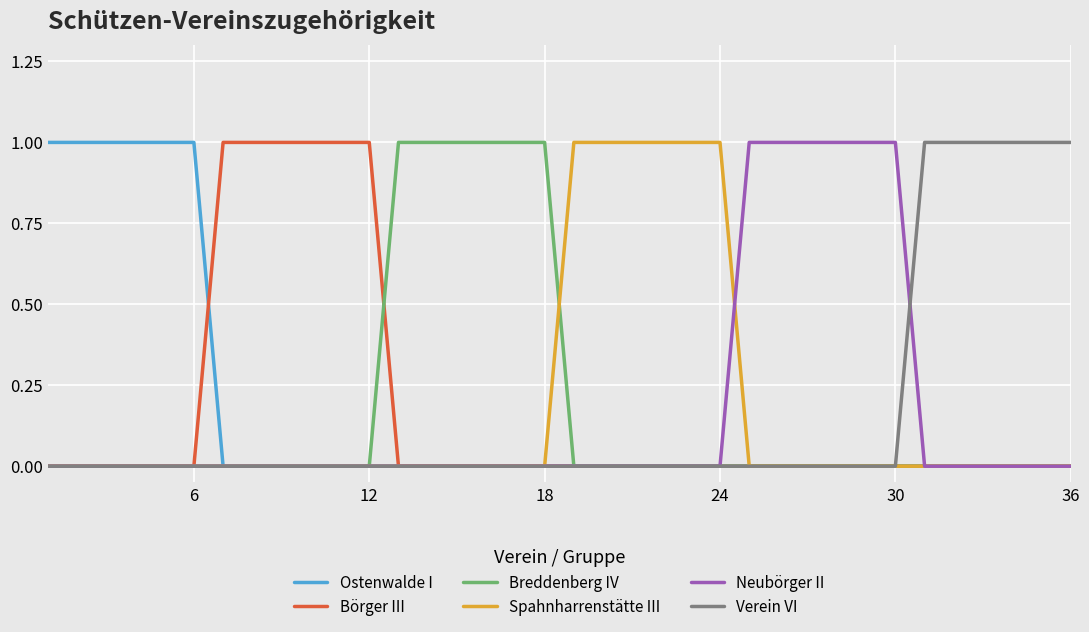

Reading left to right, transcribe all the data shown in this chart.

Ostenwalde I: 1	1	1	1	1	1	0	0	0	0	0	0	0	0	0	0	0	0	0	0	0	0	0	0	0	0	0	0	0	0	0	0	0	0	0	0
Börger III: 0	0	0	0	0	0	1	1	1	1	1	1	0	0	0	0	0	0	0	0	0	0	0	0	0	0	0	0	0	0	0	0	0	0	0	0
Breddenberg IV: 0	0	0	0	0	0	0	0	0	0	0	0	1	1	1	1	1	1	0	0	0	0	0	0	0	0	0	0	0	0	0	0	0	0	0	0
Spahnharrenstätte III: 0	0	0	0	0	0	0	0	0	0	0	0	0	0	0	0	0	0	1	1	1	1	1	1	0	0	0	0	0	0	0	0	0	0	0	0
Neubörger II: 0	0	0	0	0	0	0	0	0	0	0	0	0	0	0	0	0	0	0	0	0	0	0	0	1	1	1	1	1	1	0	0	0	0	0	0
Verein VI: 0	0	0	0	0	0	0	0	0	0	0	0	0	0	0	0	0	0	0	0	0	0	0	0	0	0	0	0	0	0	1	1	1	1	1	1